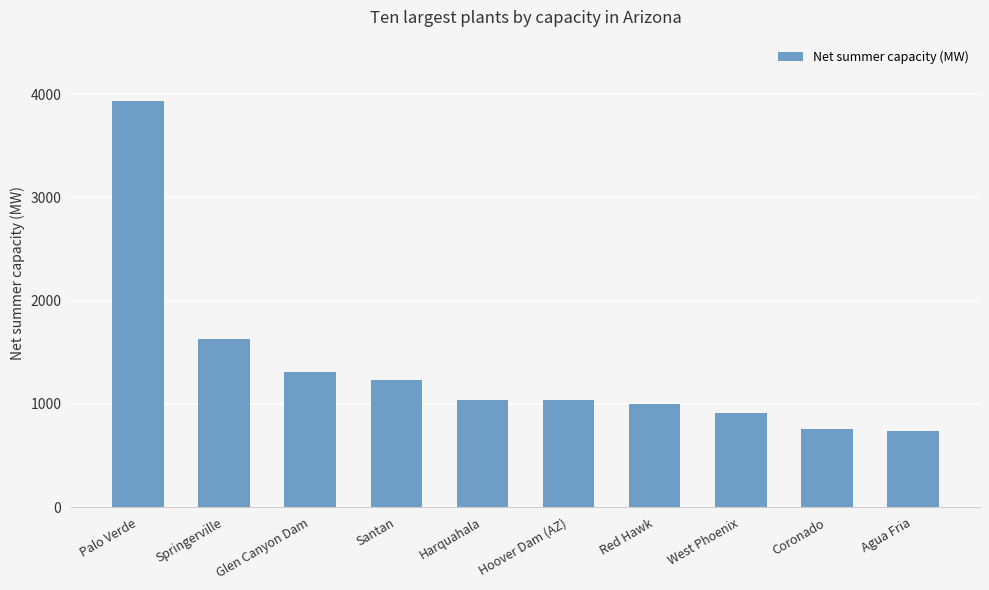

At which label is the value closest to 2339?

Springerville